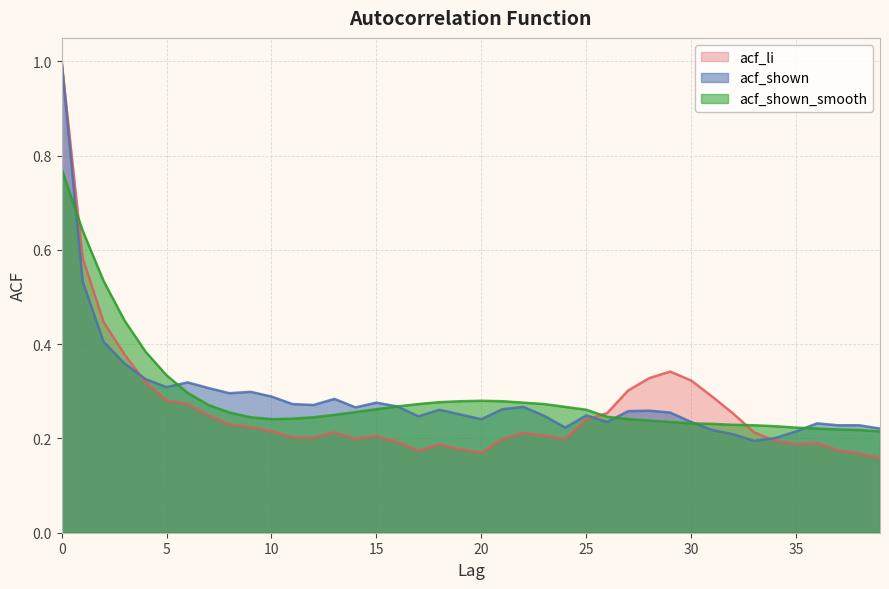

True or false: acf_li and acf_shown cross at least once.

True